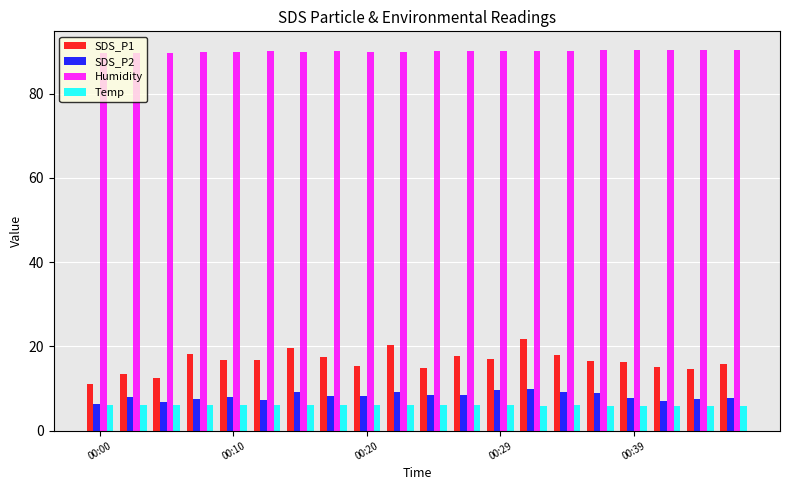

What is the value of the Temp bar at the 1st from the left?

6.1